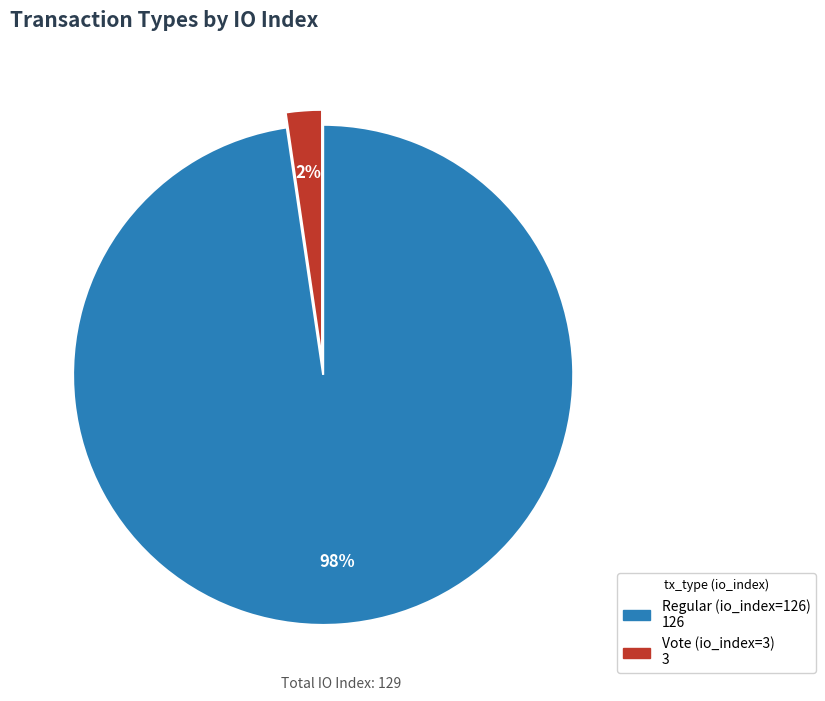

To the nearest percent, what is the average slice percentage?

50%